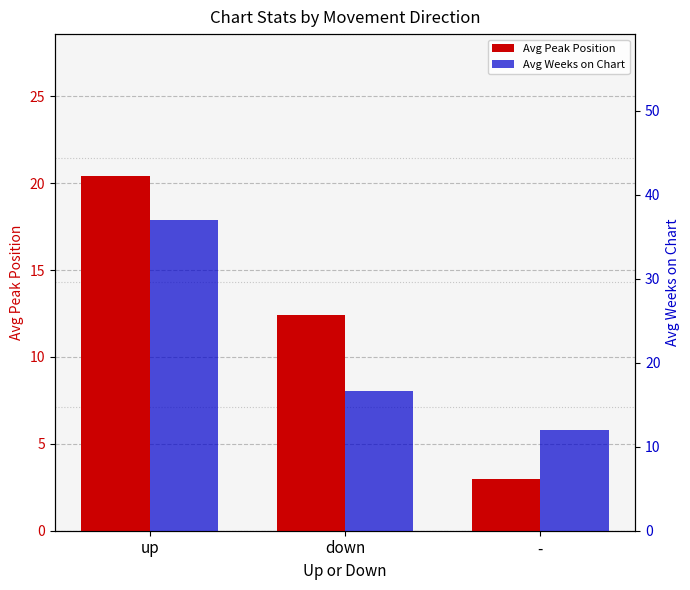

What is the highest value of the Avg Weeks on Chart series?

37.0